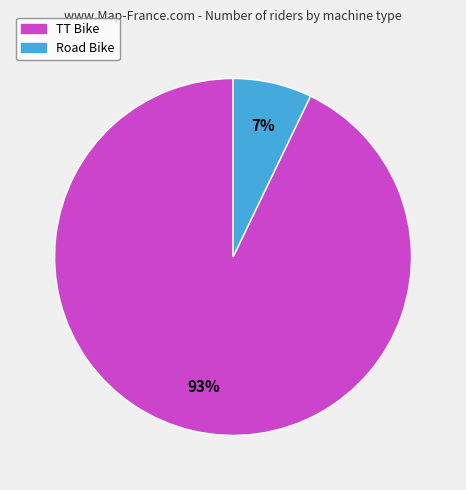

How many slices are in this pie chart?

2